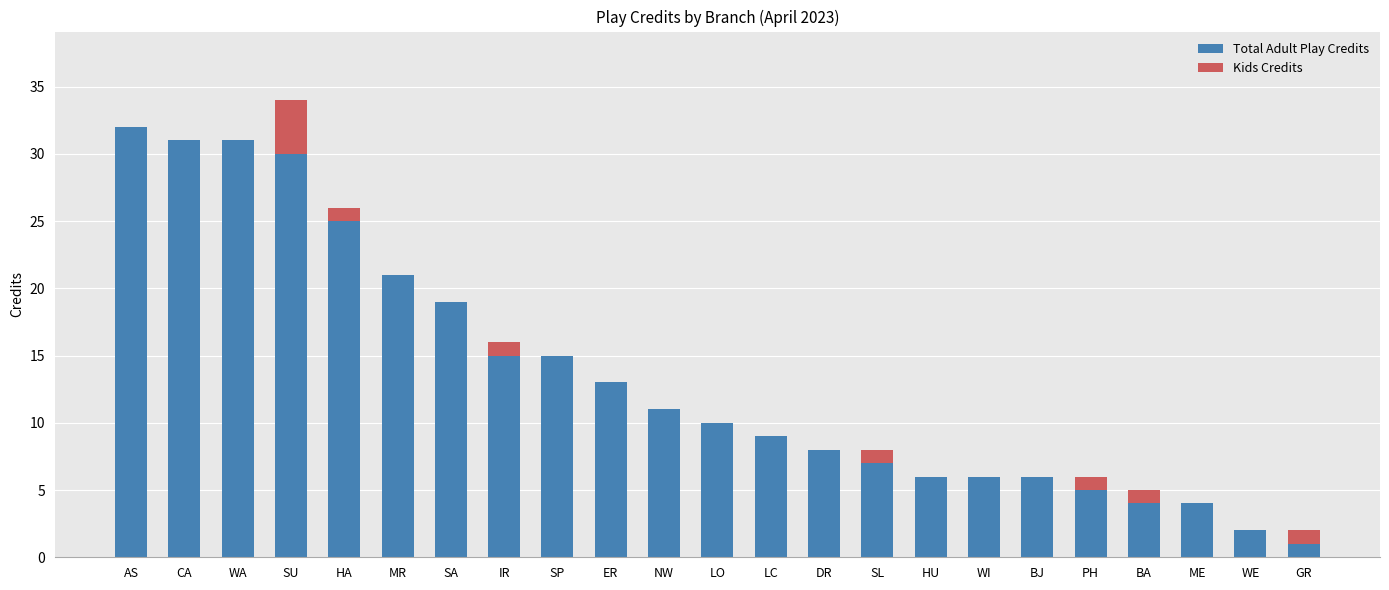

True or false: Total Adult Play Credits has a value of 13 at DR.

False